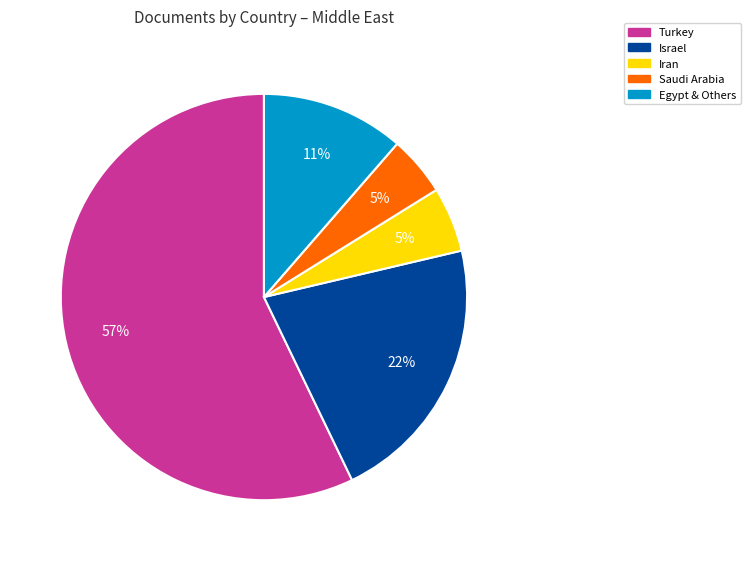

To the nearest percent, what is the difference between the largest and smallest slice percentages?

52%